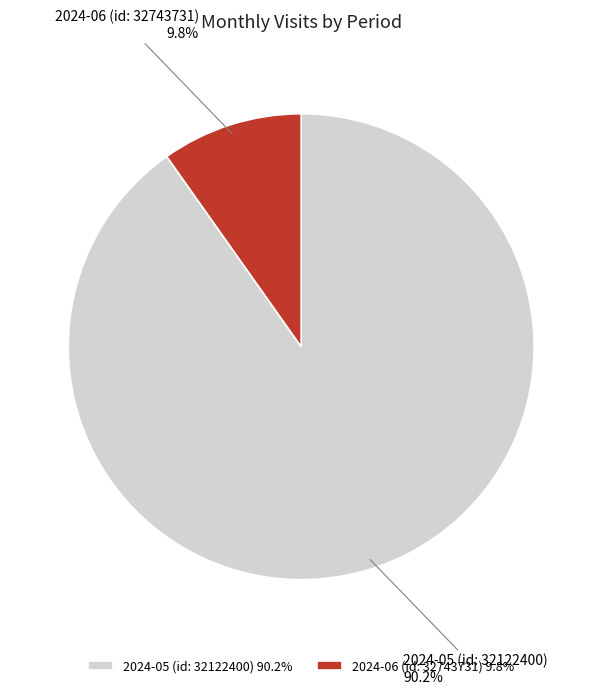

Does 2024-06 (id: 32743731) represent more than half of the total?

No